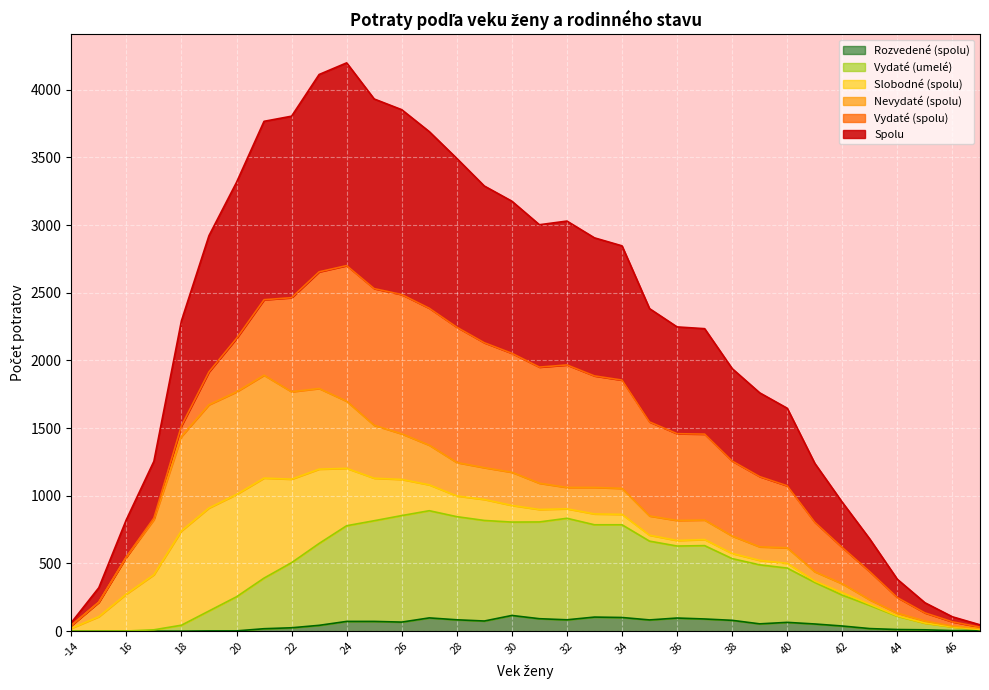

What is the maximum value for Rozvedené (spolu)?

116